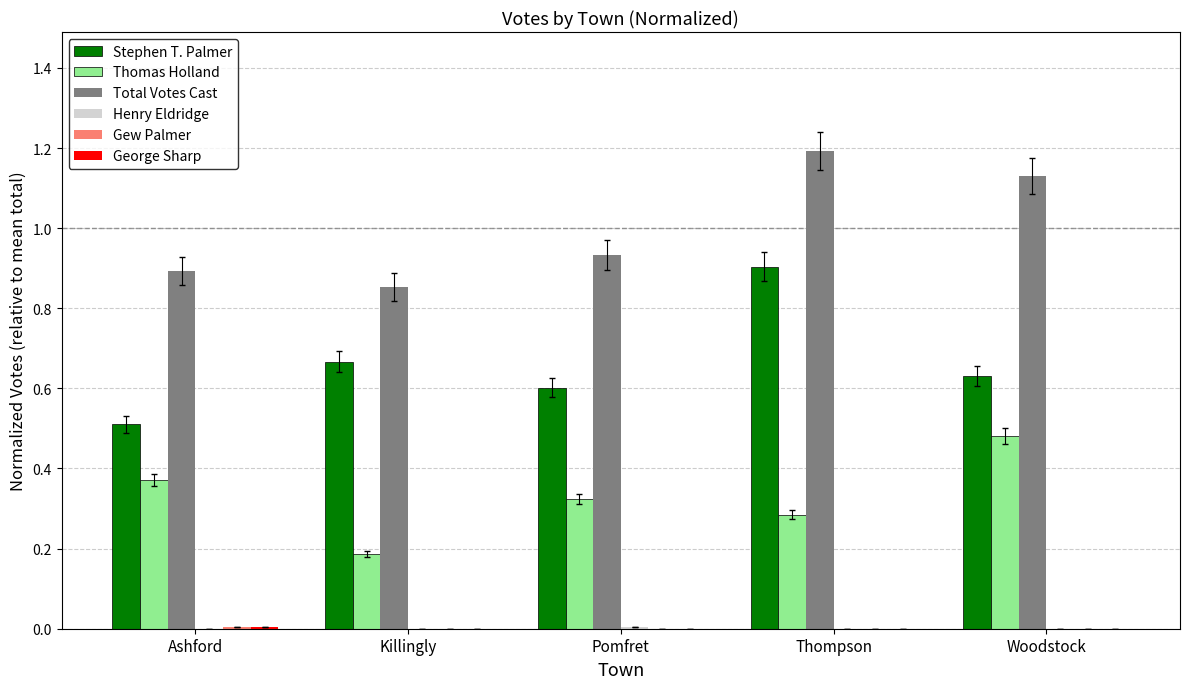

At which category does the chart reach its peak across all series?

Thompson